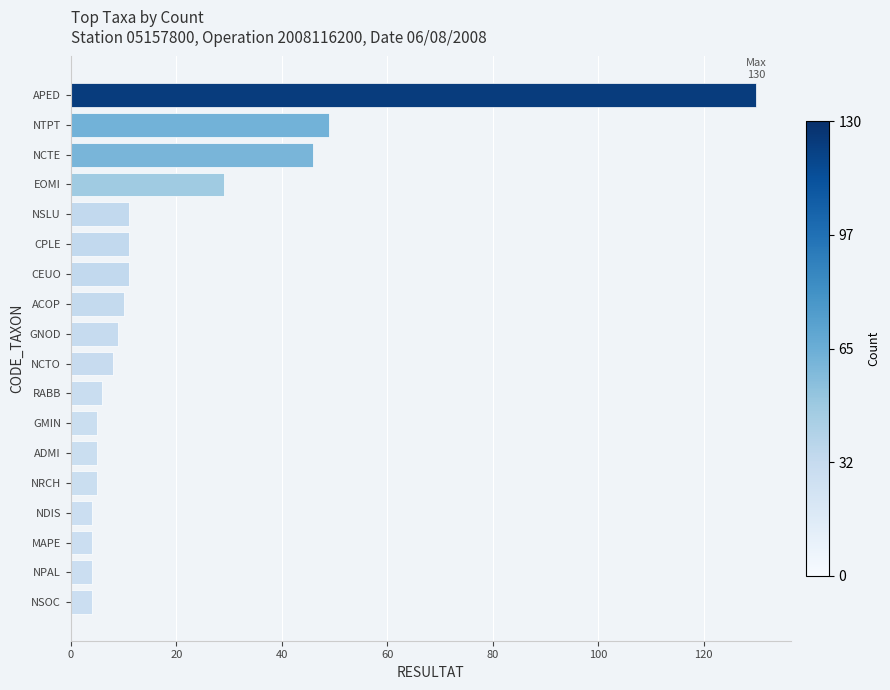

Reading bottom to top, list all the values displayed in this chart.

NSOC=4	NPAL=4	MAPE=4	NDIS=4	NRCH=5	ADMI=5	GMIN=5	RABB=6	NCTO=8	GNOD=9	ACOP=10	CEUO=11	CPLE=11	NSLU=11	EOMI=29	NCTE=46	NTPT=49	APED=130